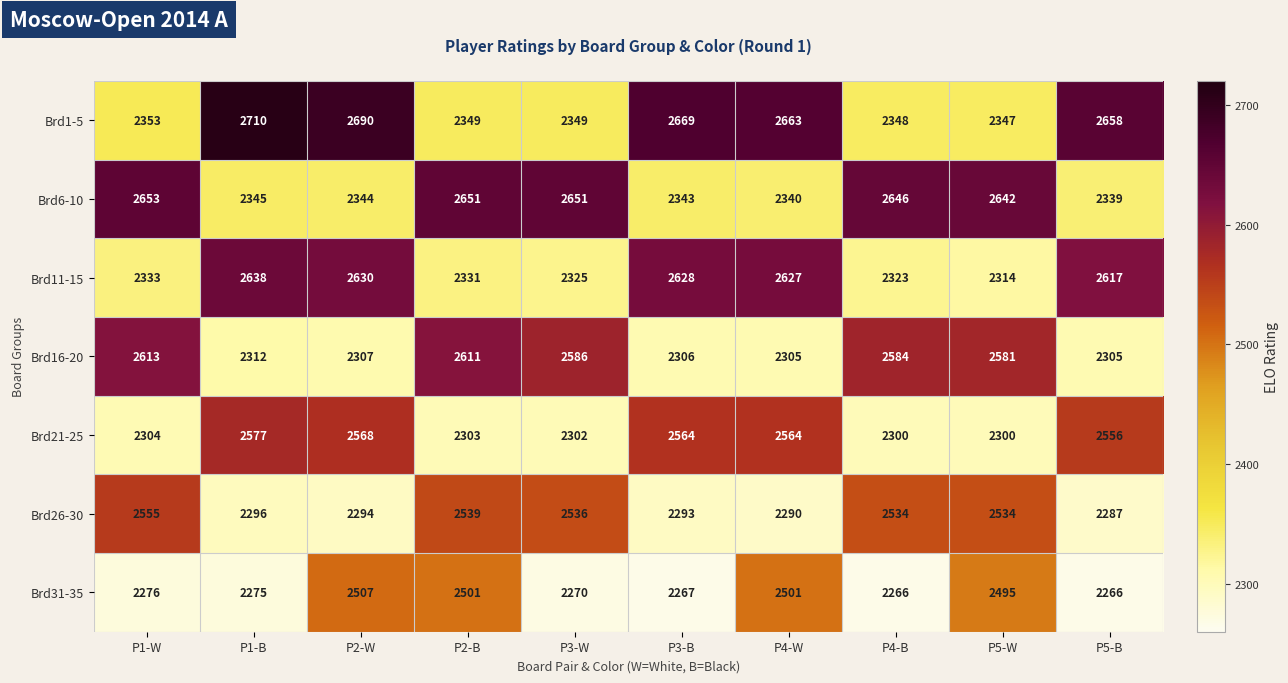

True or false: Brd16-20 has a value of 2584 at P4-B.

True